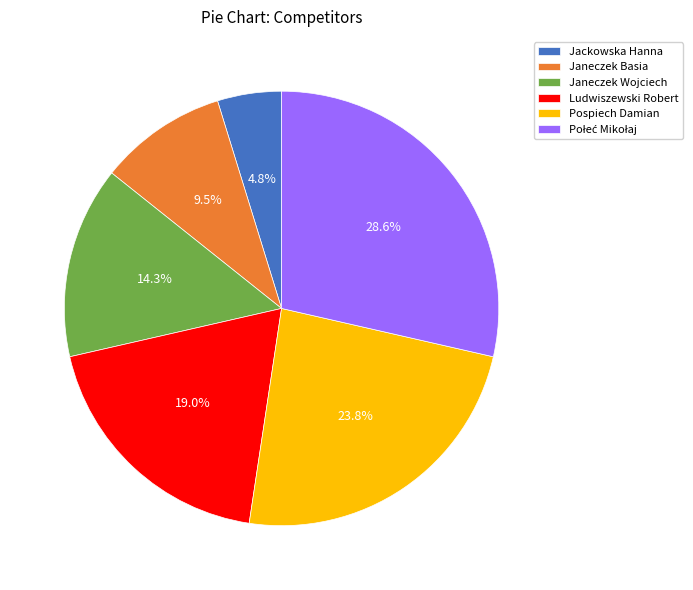

Between Janeczek Basia and Janeczek Wojciech, which is larger?

Janeczek Wojciech